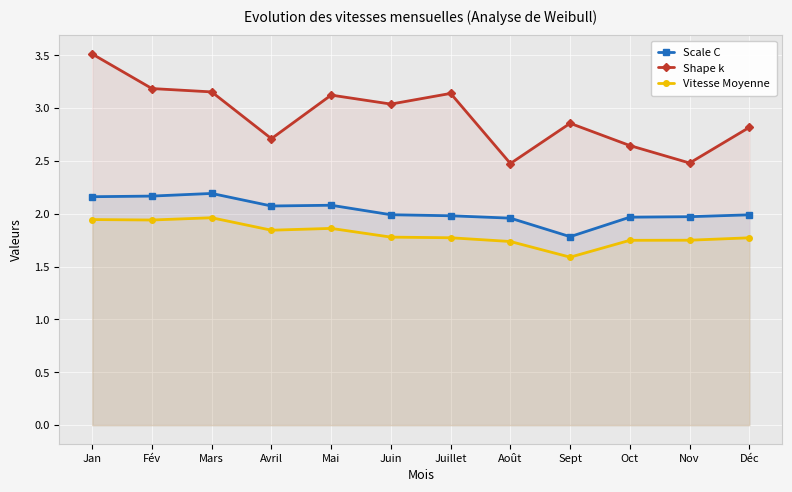

Which label corresponds to the smallest value in the chart?

Sept